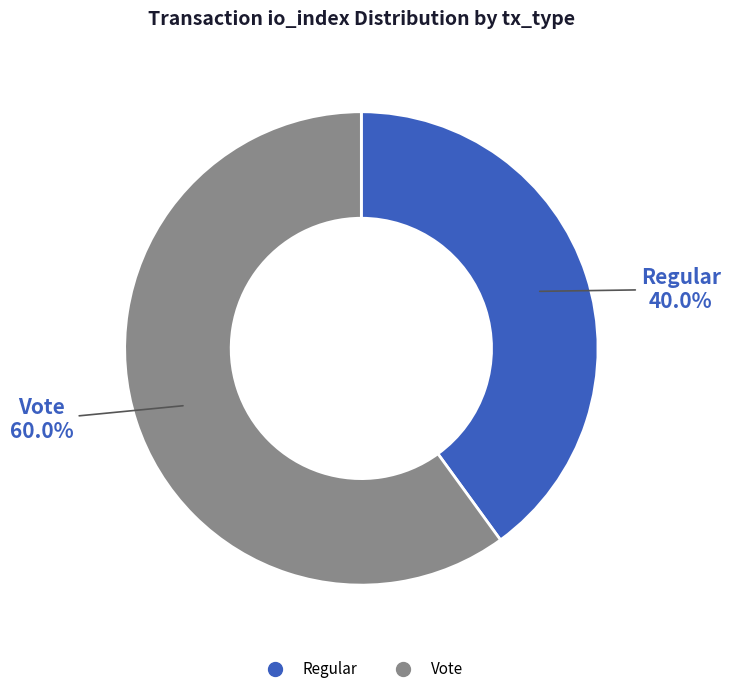

Rank the categories by value from highest to lowest.

Vote, Regular